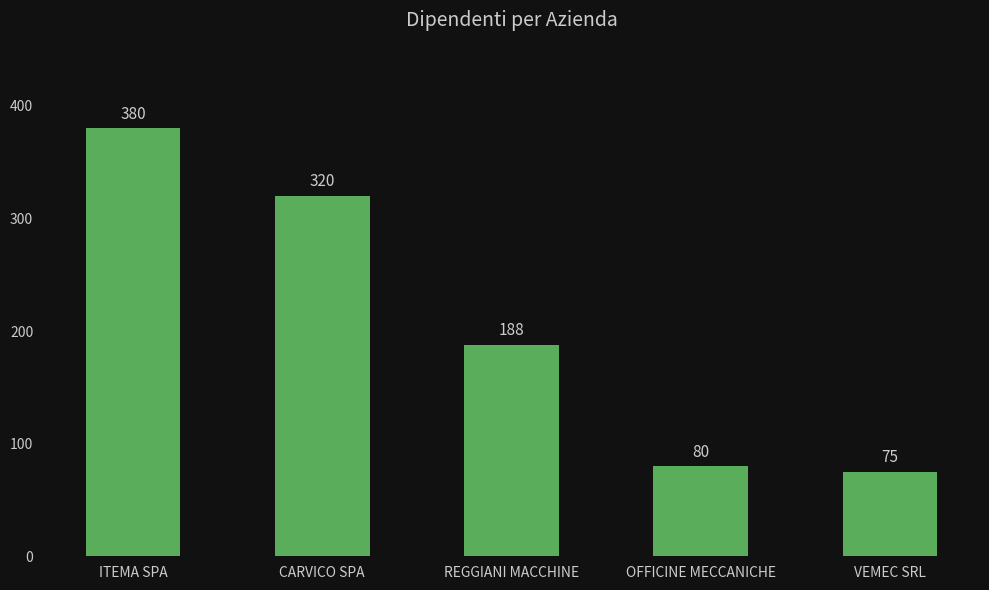

Approximately how many times larger is the value at CARVICO SPA compared to REGGIANI MACCHINE?

1.7